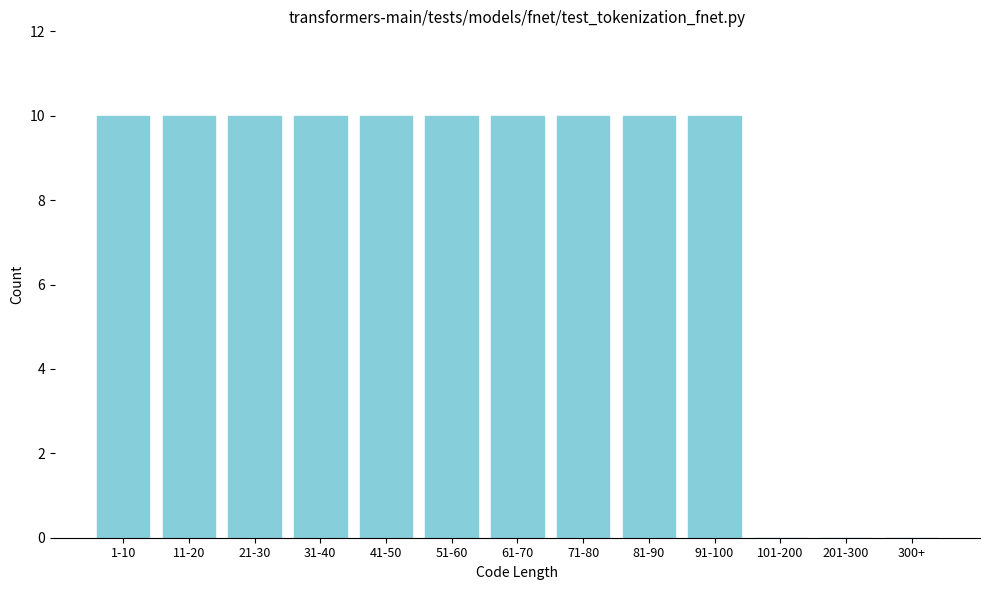

Reading left to right, transcribe all the data shown in this chart.

1-10=10	11-20=10	21-30=10	31-40=10	41-50=10	51-60=10	61-70=10	71-80=10	81-90=10	91-100=10	101-200=0	201-300=0	300+=0